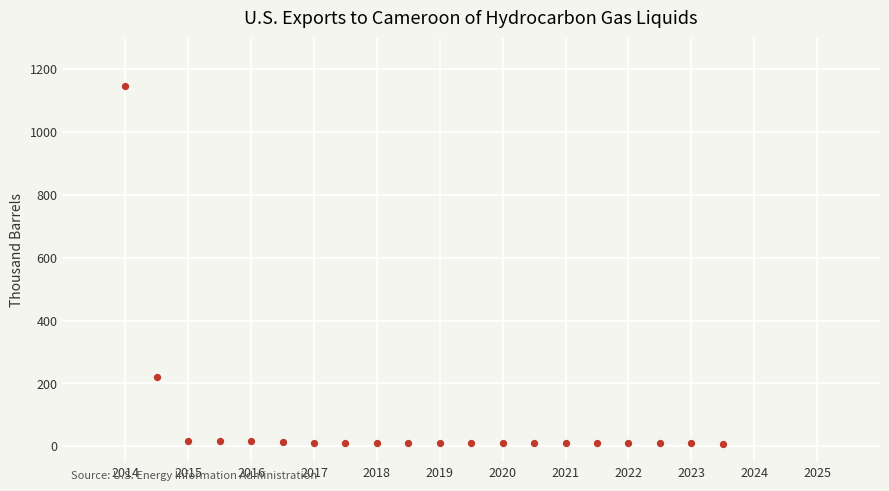

What Y value in the scatter plot is closest to 577?

220.7